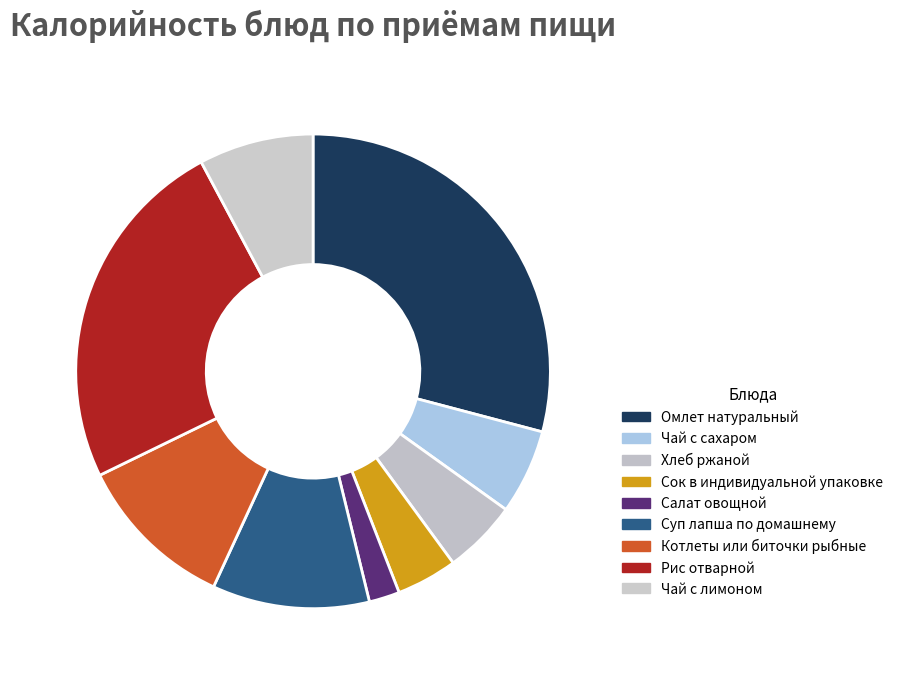

Combined, do Чай с лимоном and Чай с сахаром account for over 50%?

No